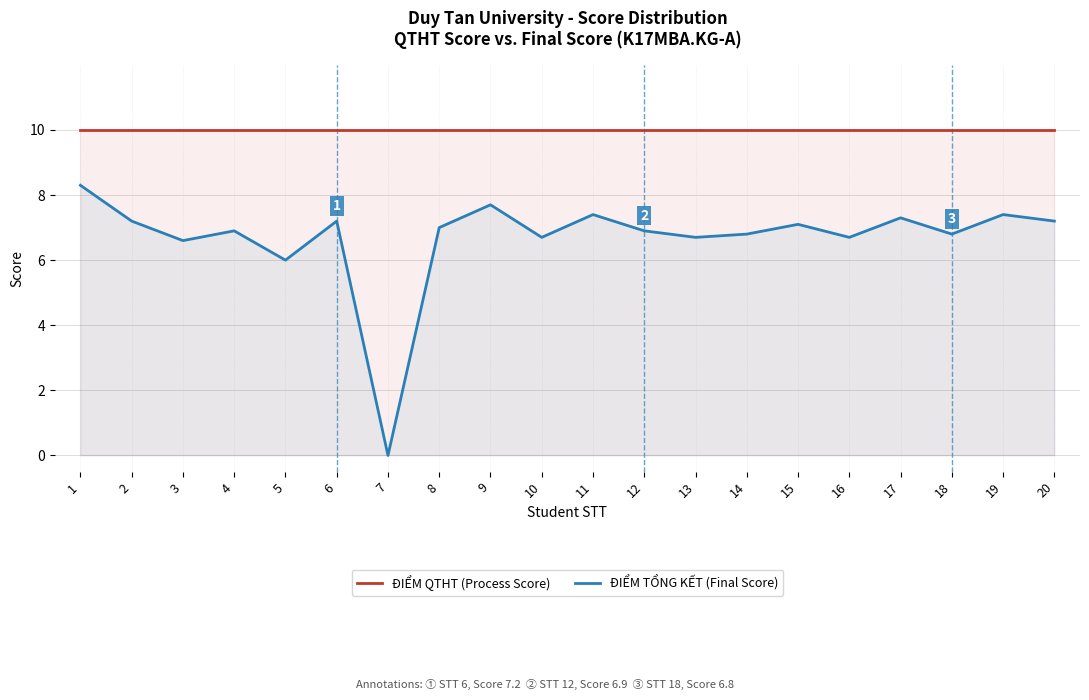

Where is ĐIỂM TỔNG KẾT (Final Score) nearest to the value 4?

5